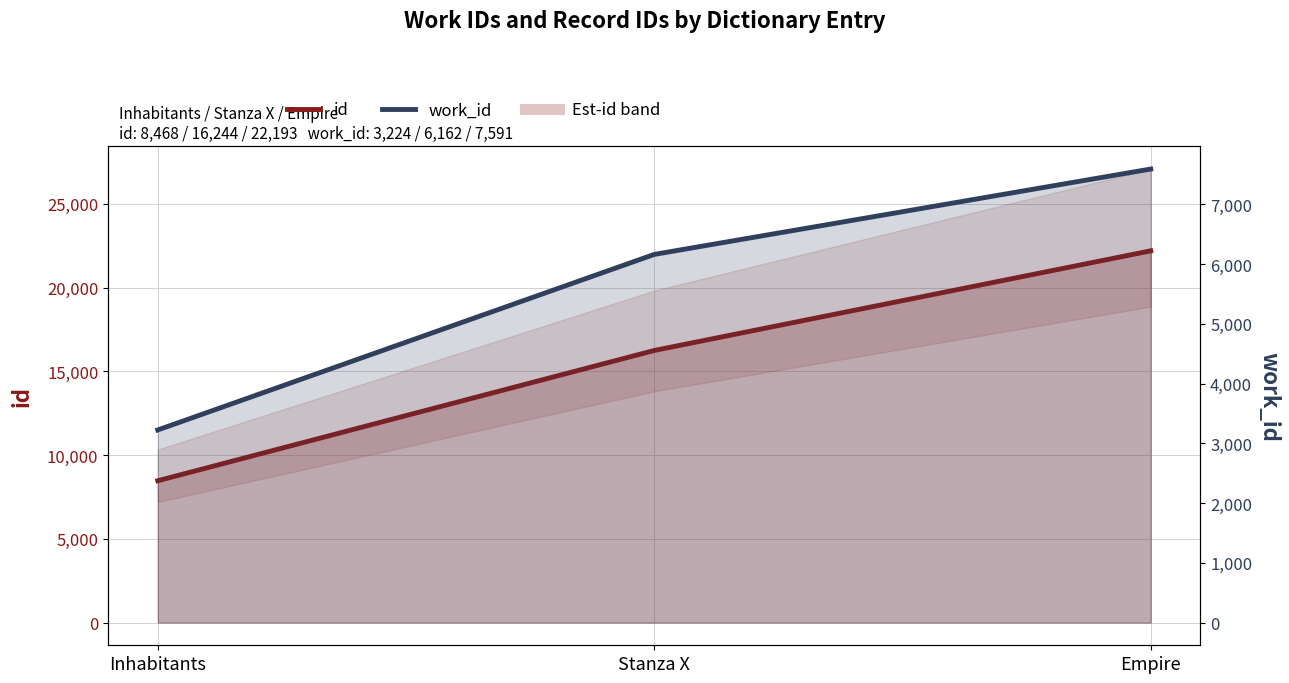

What is the difference between the id values at Inhabitants and Empire?

13725